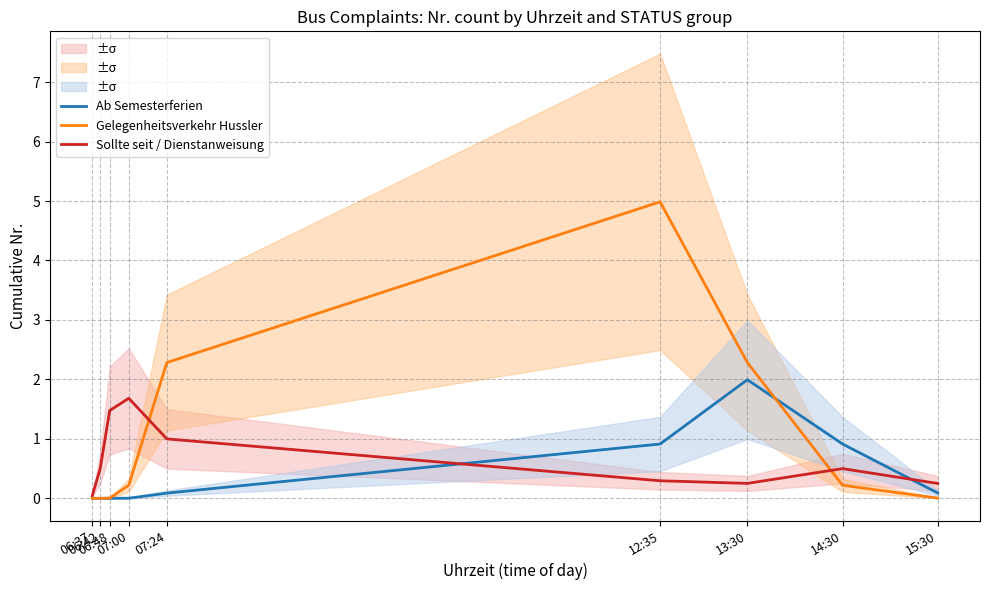

How many interior local peaks does the Sollte seit / Dienstanweisung series have?

2